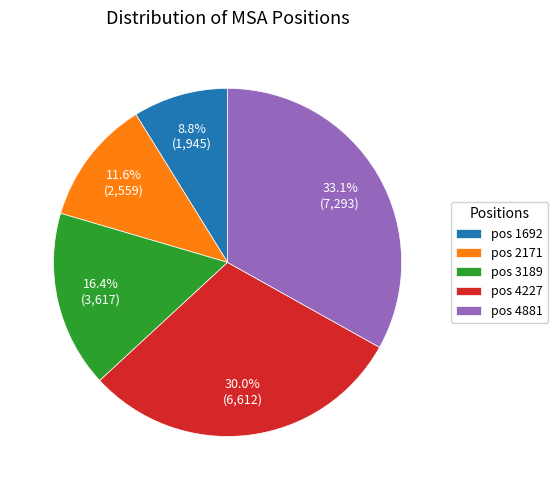

Which has a higher value, pos 2171 or pos 4227?

pos 4227